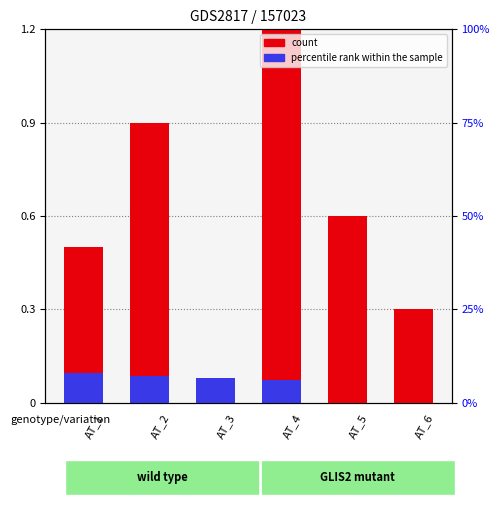

How many bars are there in total?

12